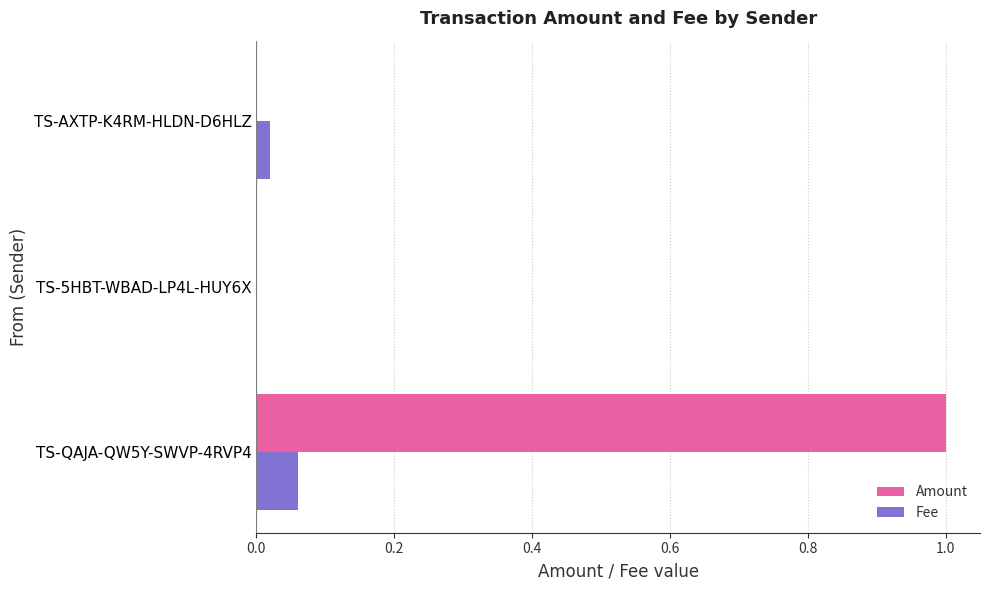

At which label does Amount reach its peak?

TS-QAJA-QW5Y-SWVP-4RVP4